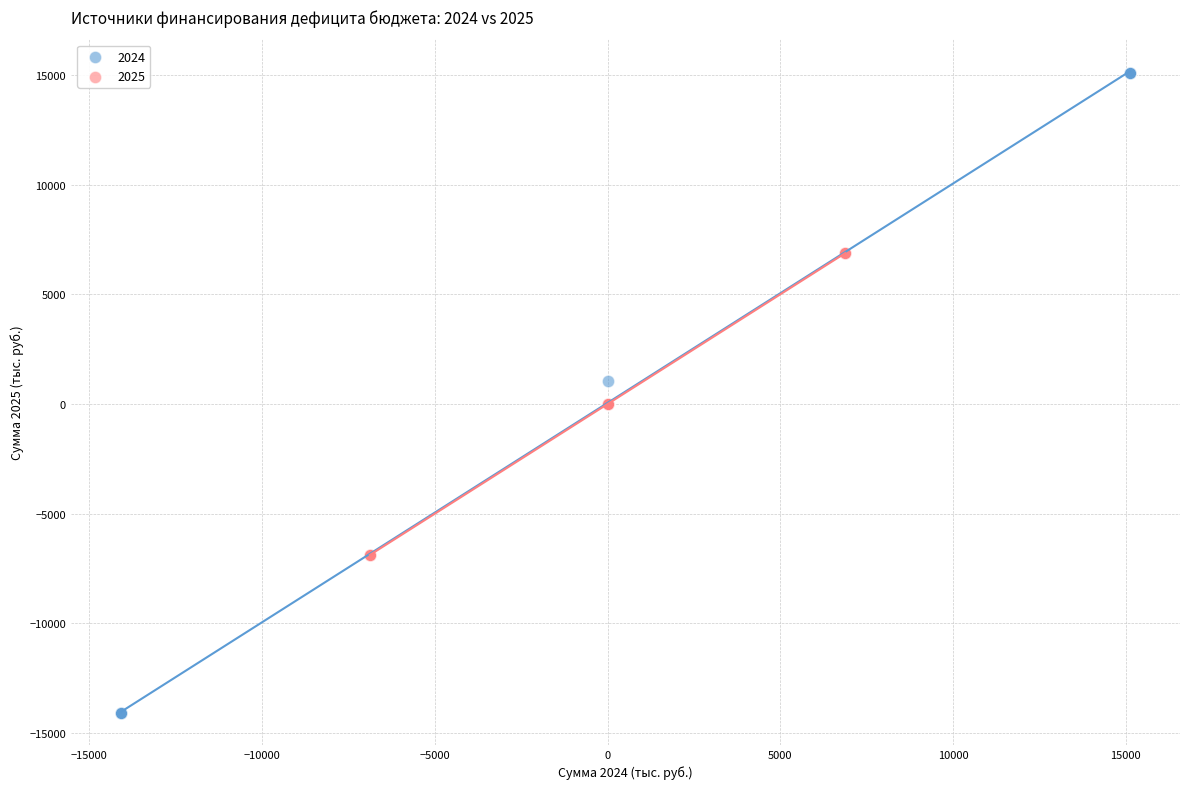

Which series has the largest Y range (max minus min)?

2024